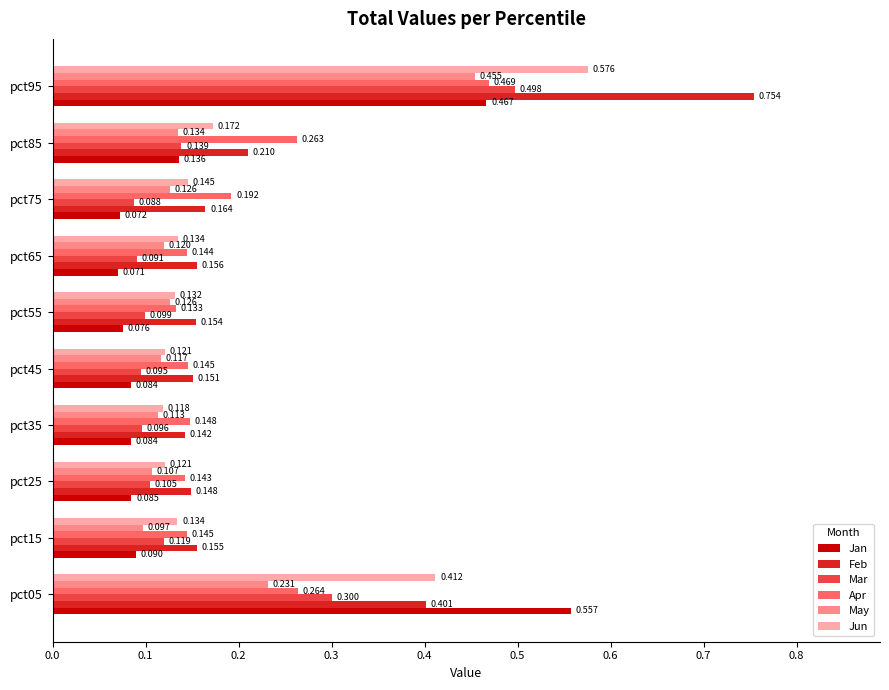

Is the value of Jun at pct55 greater than the value of Apr at pct45?

No